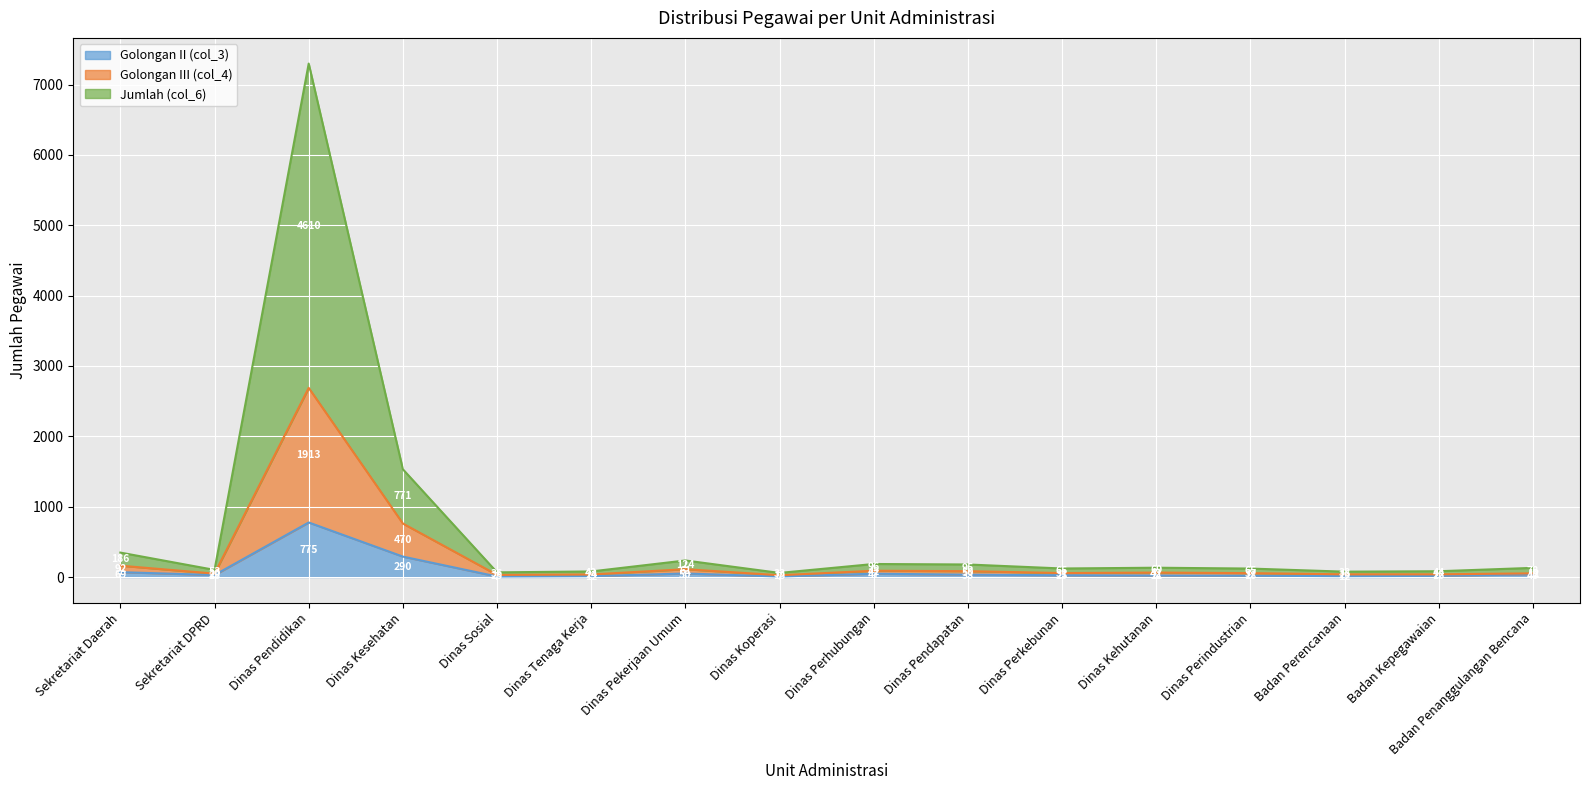

What is the lowest value of the Jumlah (col_6) series?

58